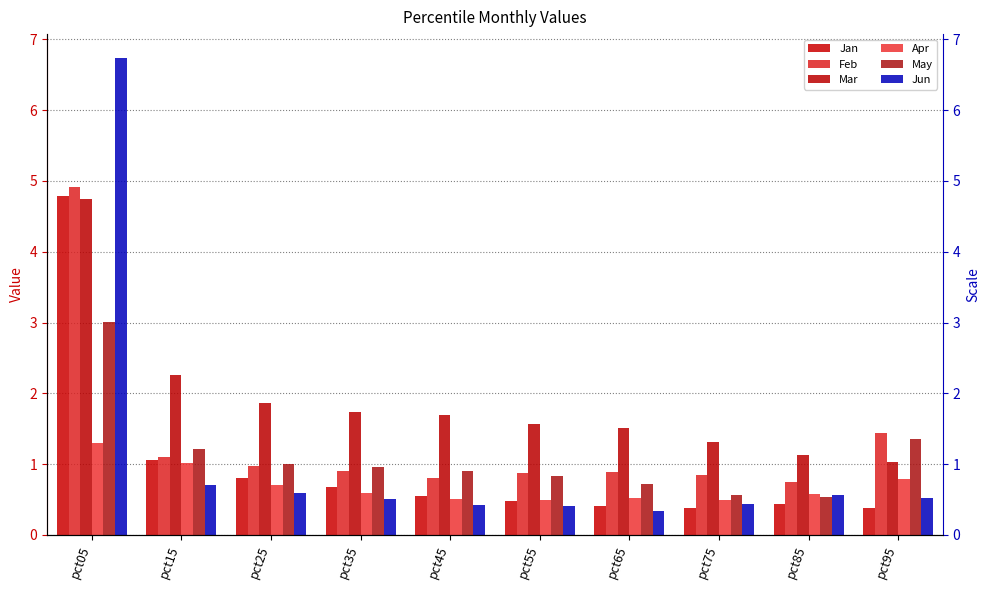

What is the value of the Jun bar at the 9th from the left?

0.6